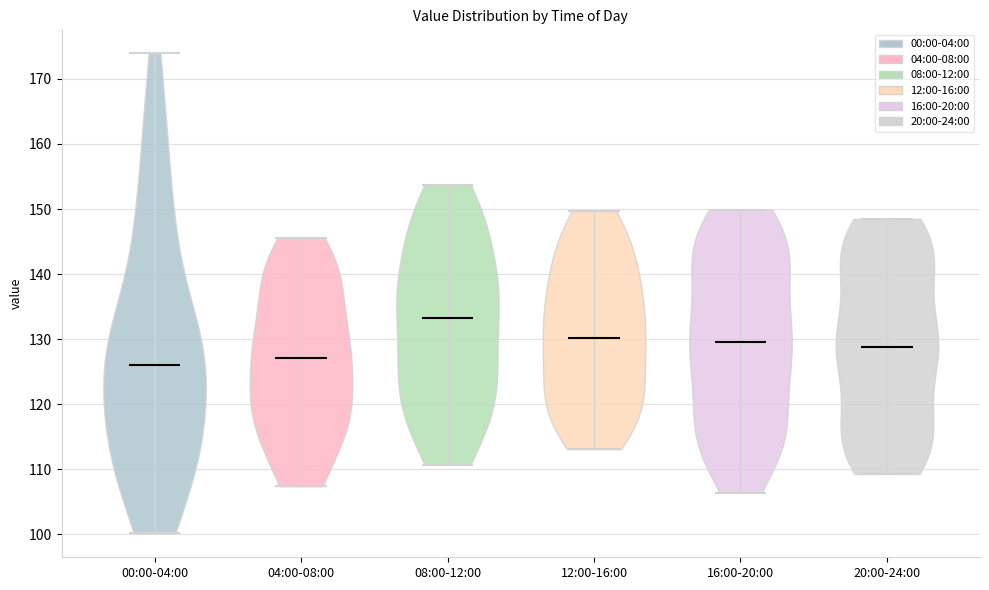

Reading left to right, read every violin against the y-axis: where its median line is, and the lowest and highest points it reaches. The values are not printed on the chart, so give them approximately, as read against the axis.

00:00-04:00: median line 126, lowest point 100, highest point 174
04:00-08:00: median line 127, lowest point 107, highest point 146
08:00-12:00: median line 133, lowest point 111, highest point 154
12:00-16:00: median line 130, lowest point 113, highest point 150
16:00-20:00: median line 130, lowest point 106, highest point 150
20:00-24:00: median line 129, lowest point 109, highest point 149